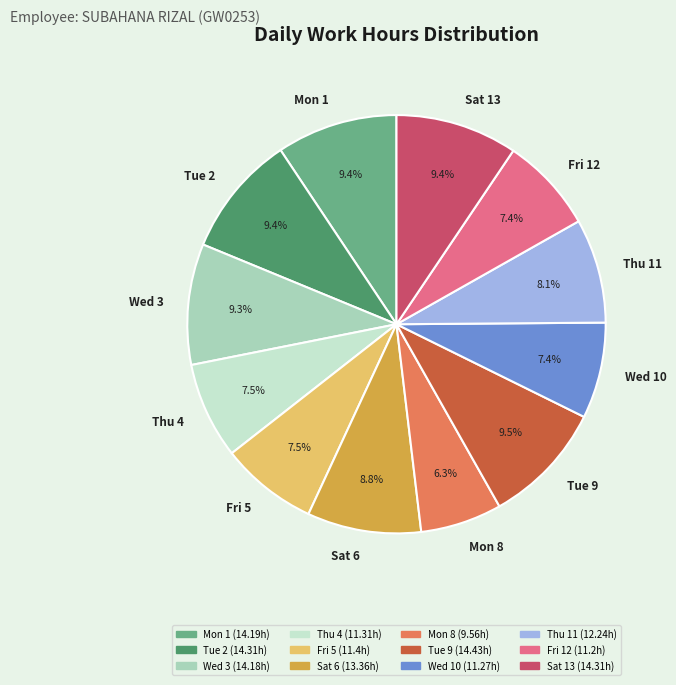

Which slice is the smallest?

Mon 8